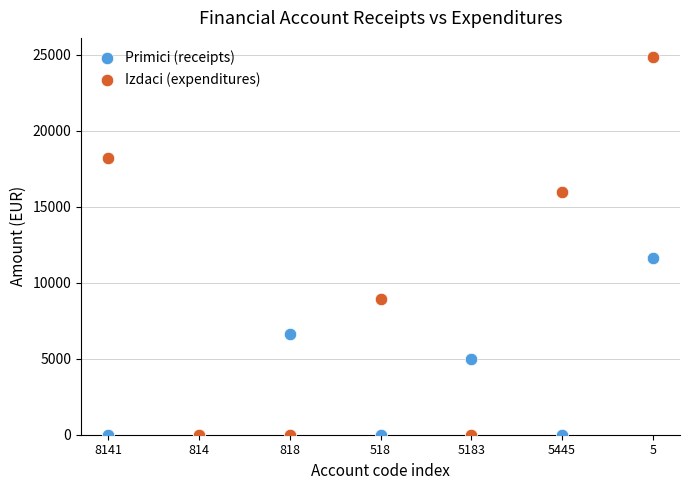

Which series has the widest spread of Y values?

Izdaci (expenditures)